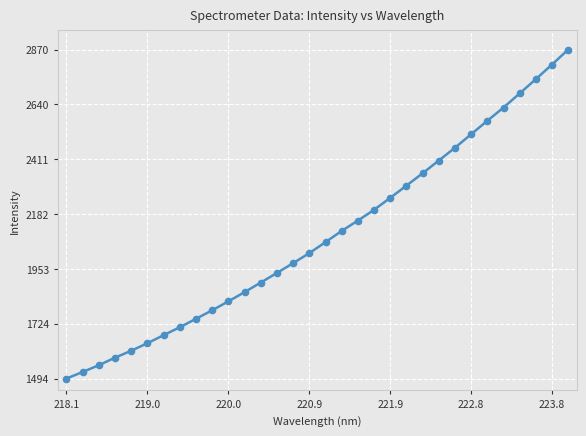

What is the smallest value displayed?

1494.4